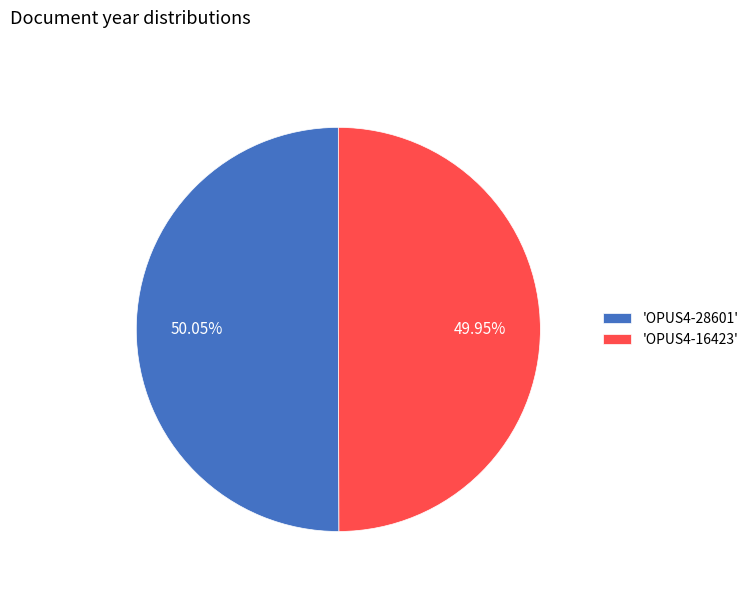

What is the ratio of the value at 'OPUS4-28601' to the value at 'OPUS4-16423'?

1.0